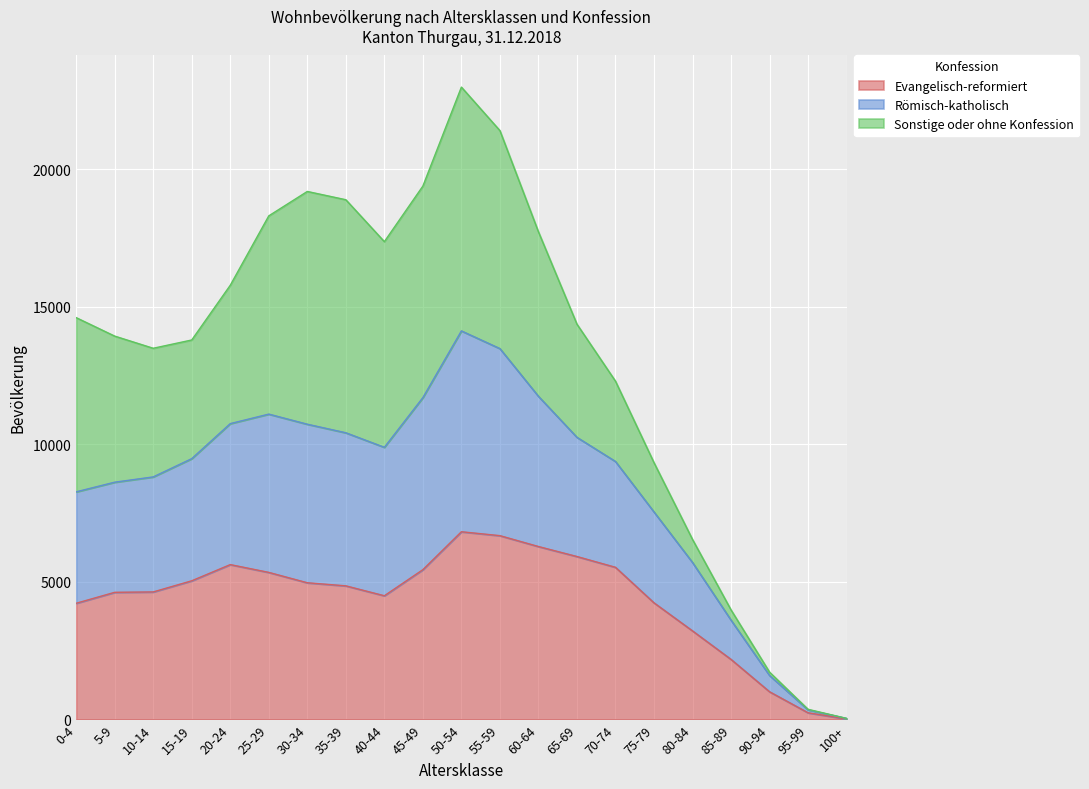

What value does the Evangelisch-reformiert series have at 35-39, to the nearest 50?

4850